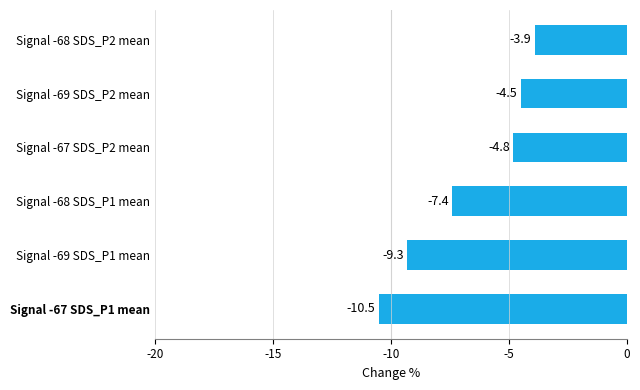

List the labels in order of value, smallest first.

Signal -67 SDS_P1 mean, Signal -69 SDS_P1 mean, Signal -68 SDS_P1 mean, Signal -67 SDS_P2 mean, Signal -69 SDS_P2 mean, Signal -68 SDS_P2 mean